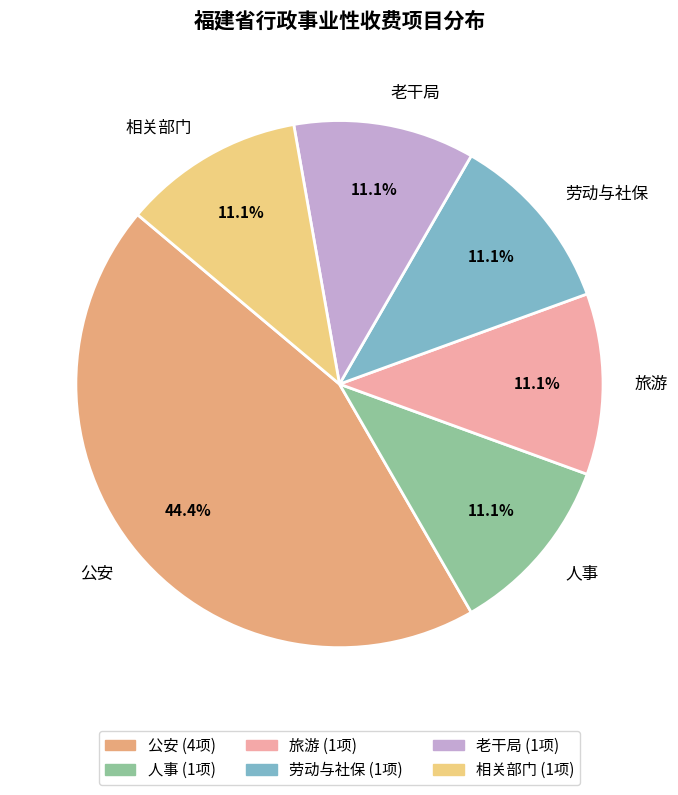

Which slice is the largest?

公安